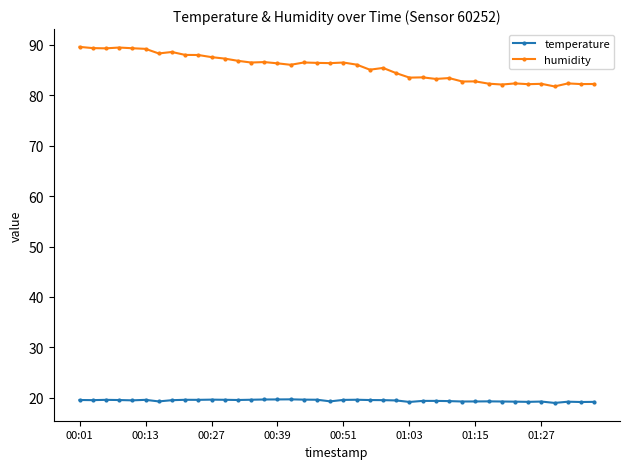

At how many categories does at least one series exceed 43?

40